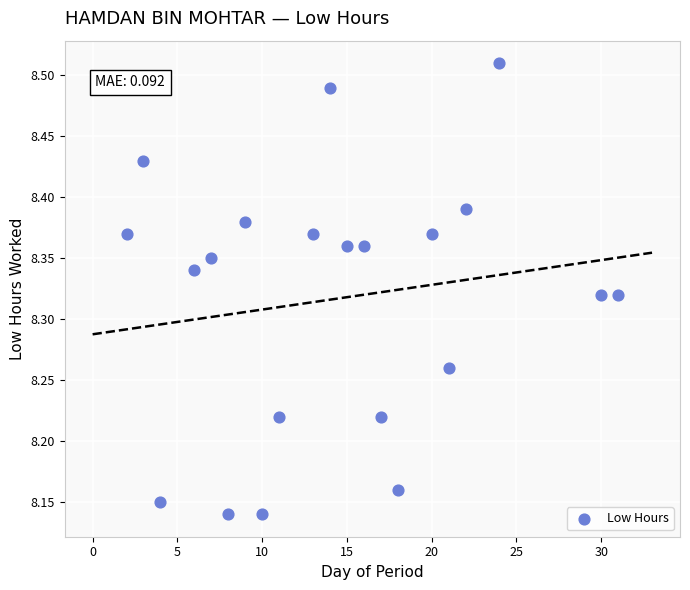

What is the range of Y values (max minus min)?

0.4